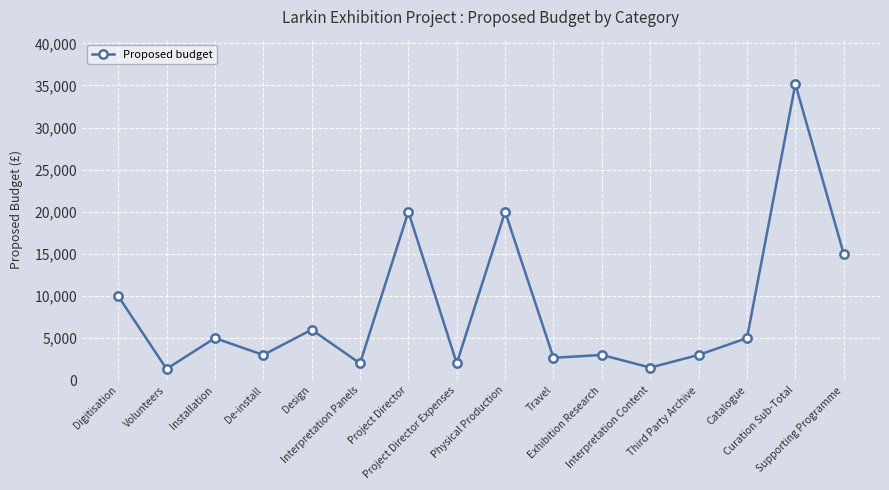

What is the approximate value at Interpretation Content?

1500